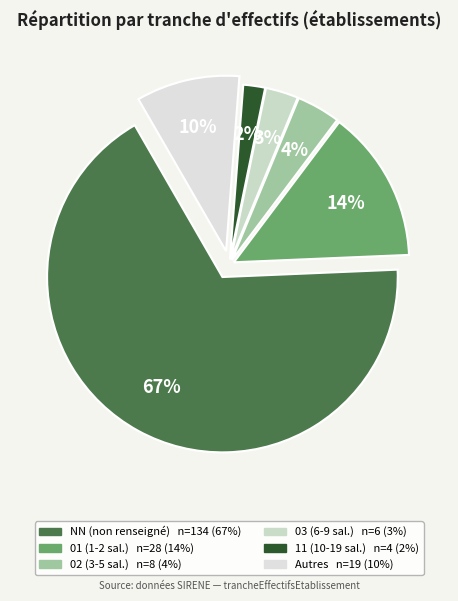

Rank the categories by value from highest to lowest.

NN, 01, other, 02, 03, 11